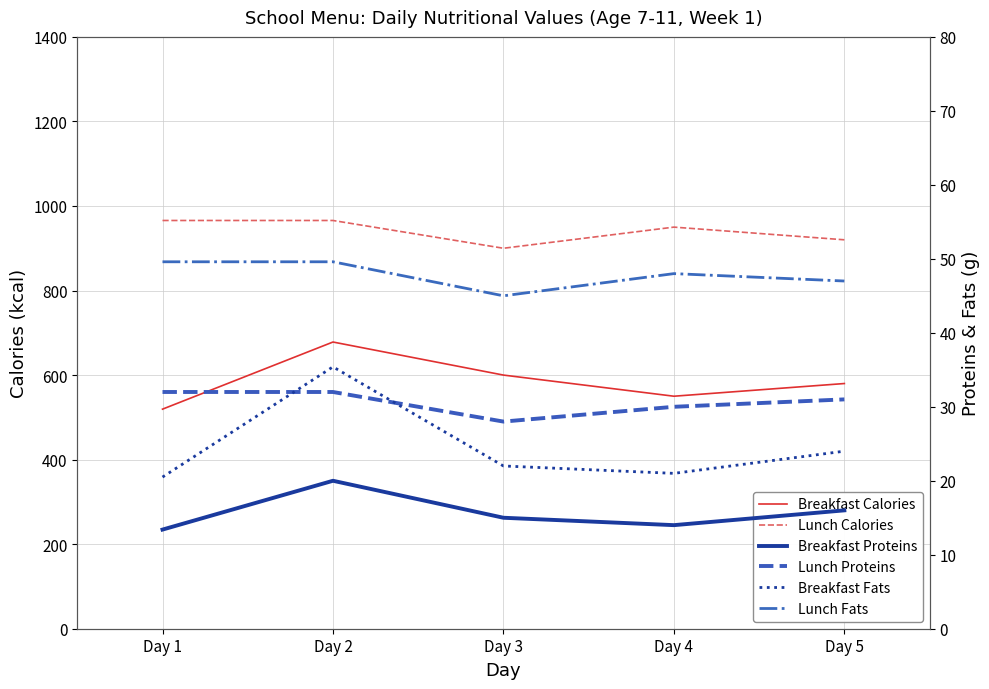

True or false: Breakfast Fats and Lunch Calories cross at least once.

False